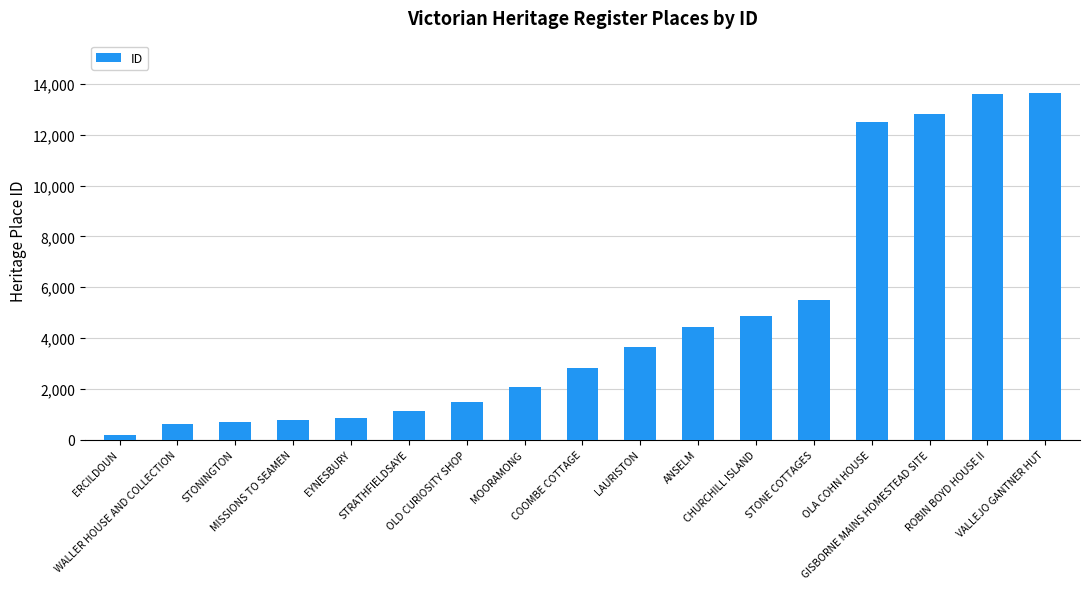

What is the minimum value shown in the chart?

184